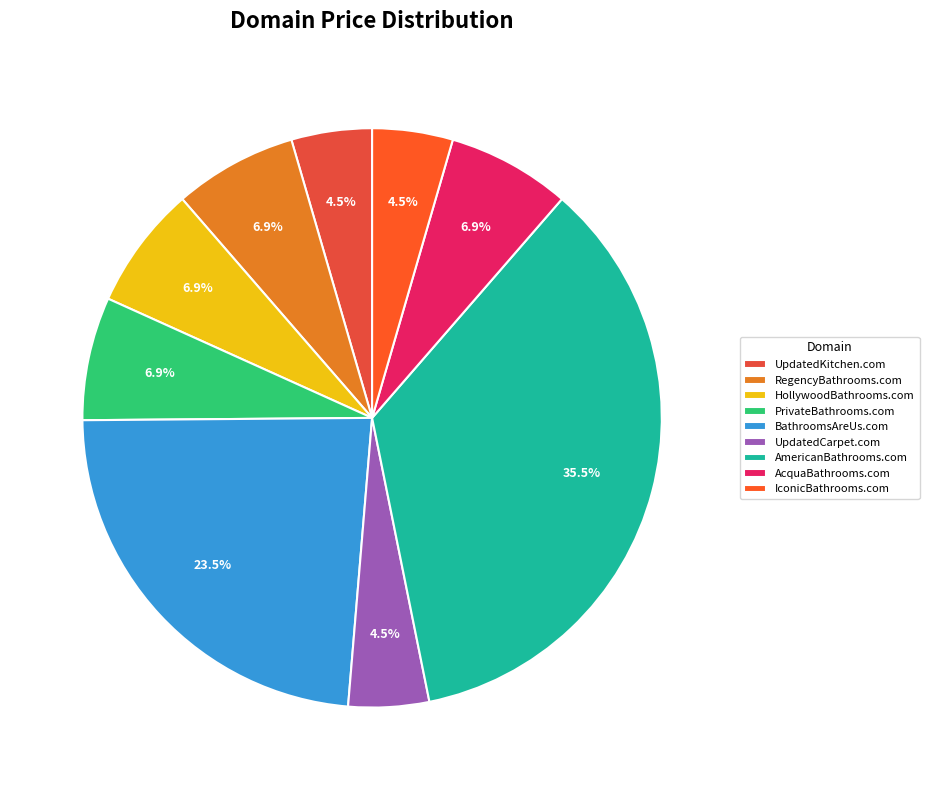

To the nearest percent, what portion does IconicBathrooms.com represent?

4%